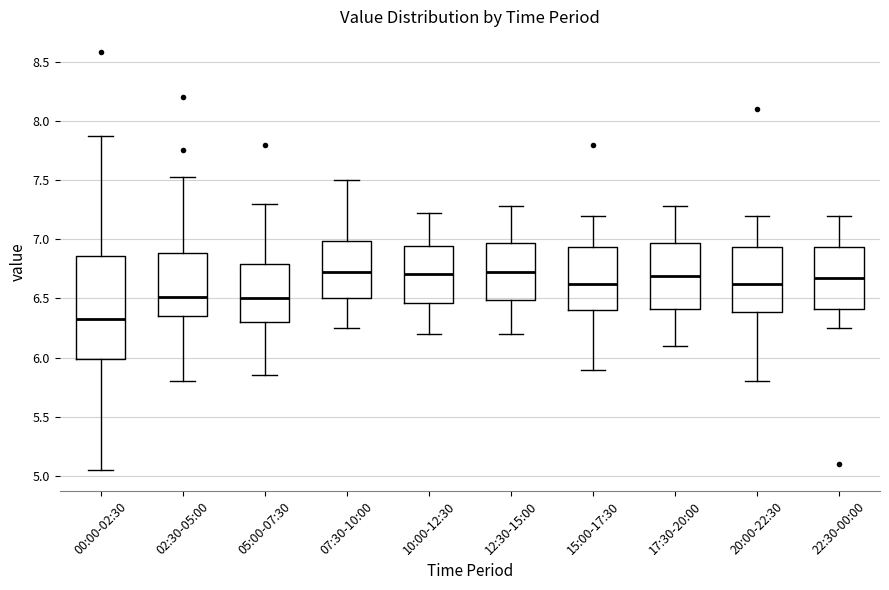

Reading left to right, transcribe this box plot: for each box, give where its median line is, the range the box spans, and where its two whiskers end, as read against the y-axis. The values are not printed on the chart, so give them approximately, as read against the axis.

00:00-02:30: median 6.35, box 6.00 to 6.85, whiskers 5.05 to 7.85
02:30-05:00: median 6.50, box 6.35 to 6.90, whiskers 5.80 to 7.55
05:00-07:30: median 6.50, box 6.30 to 6.80, whiskers 5.85 to 7.30
07:30-10:00: median 6.75, box 6.50 to 7.00, whiskers 6.25 to 7.50
10:00-12:30: median 6.70, box 6.45 to 6.95, whiskers 6.20 to 7.20
12:30-15:00: median 6.75, box 6.50 to 6.95, whiskers 6.20 to 7.30
15:00-17:30: median 6.65, box 6.40 to 6.95, whiskers 5.90 to 7.20
17:30-20:00: median 6.70, box 6.40 to 6.95, whiskers 6.10 to 7.30
20:00-22:30: median 6.65, box 6.40 to 6.95, whiskers 5.80 to 7.20
22:30-00:00: median 6.70, box 6.40 to 6.95, whiskers 6.25 to 7.20